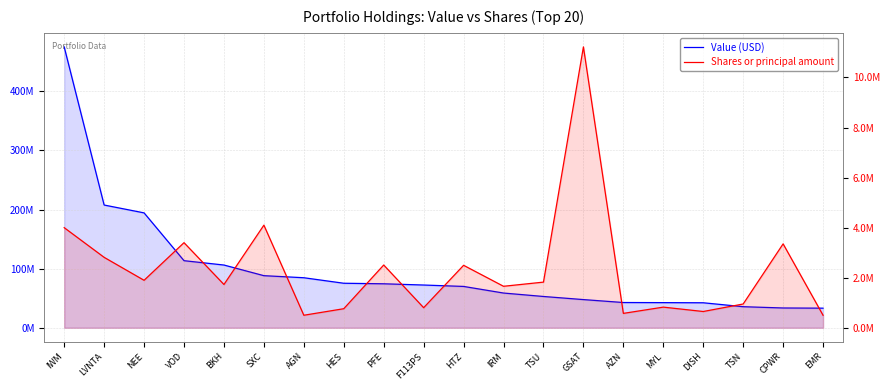

List the series in order of their overall mean, highest first.

Value (USD), Shares or principal amount